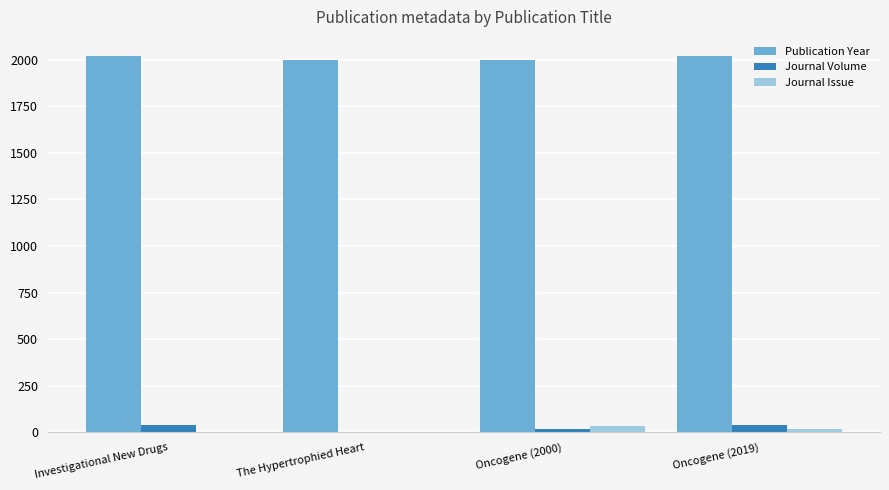

Count the number of data series in this chart.

3